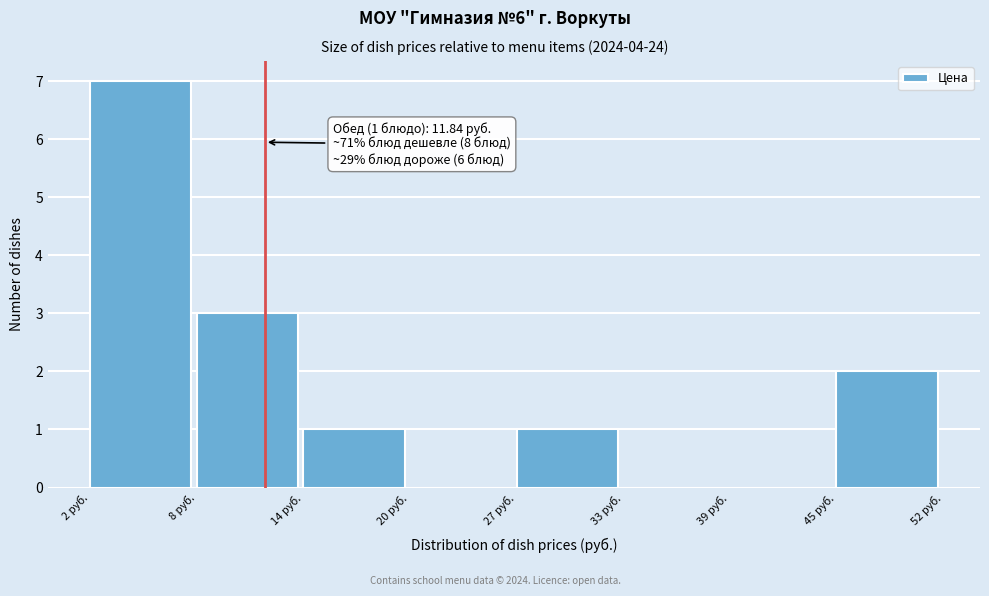

Over which range of the x-axis is the bar tallest?

2 to 8